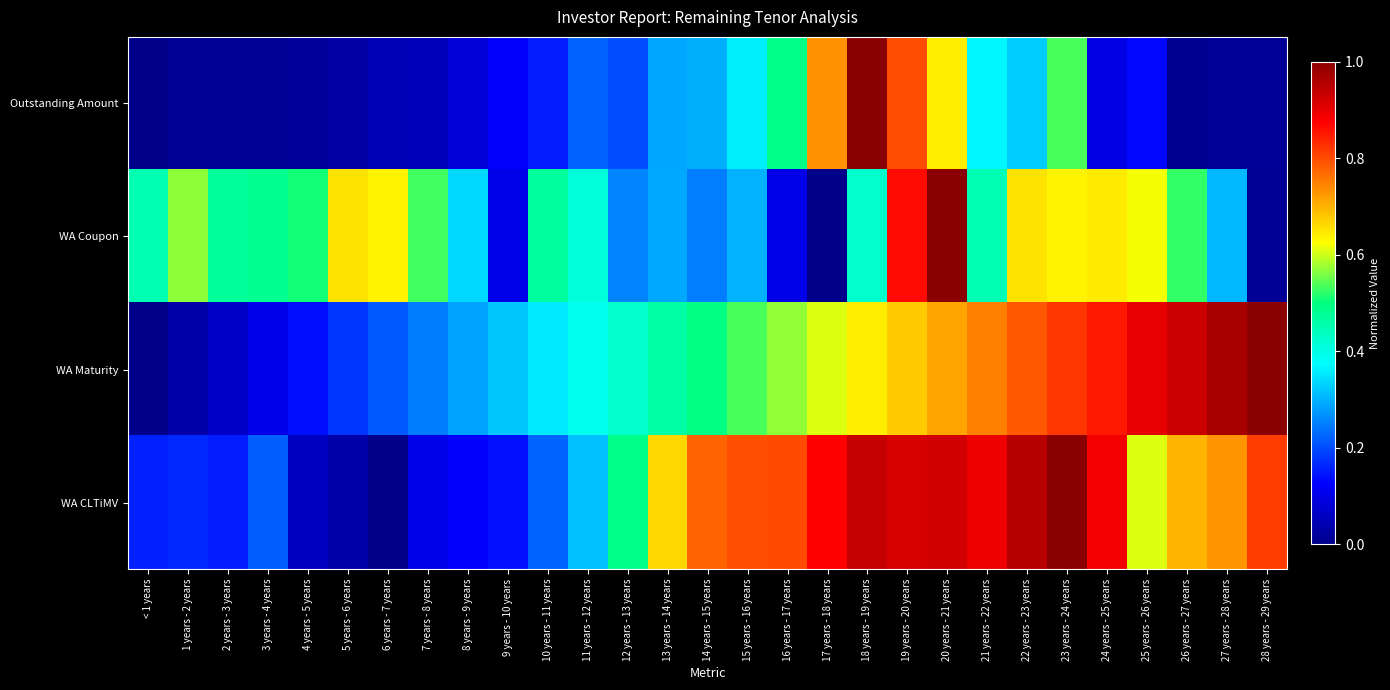

At 11 years - 12 years, list the series in order from smallest to largest.

Outstanding Amount, WA CLTiMV, WA Maturity, WA Coupon